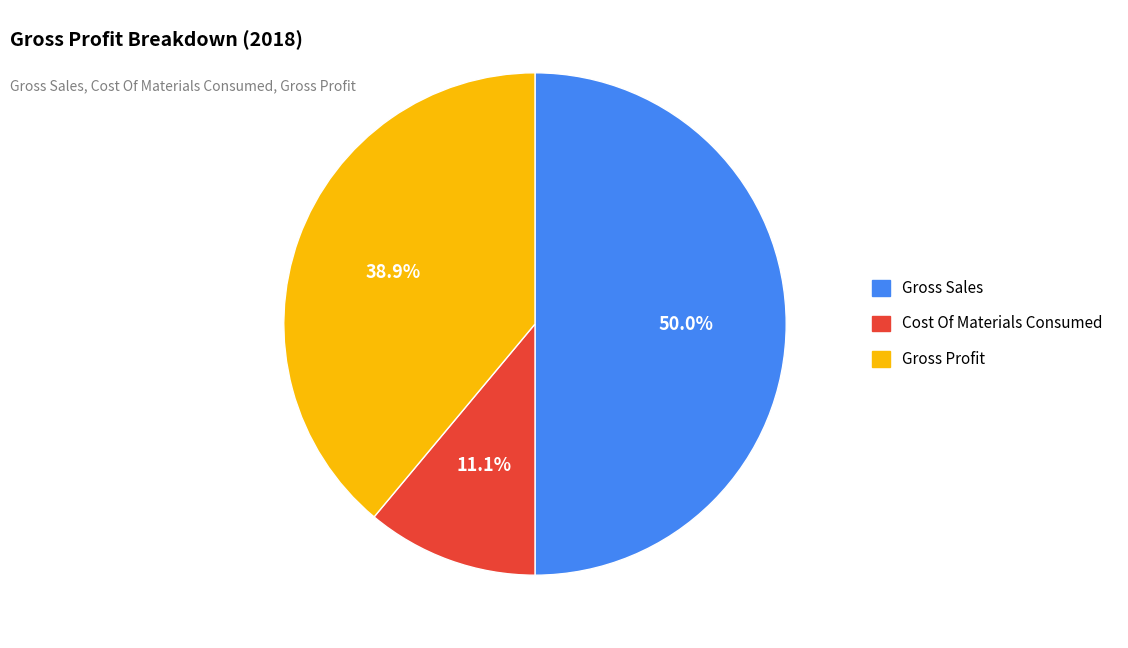

Rank the categories by value from highest to lowest.

Gross Sales, Gross Profit, Cost Of Materials Consumed